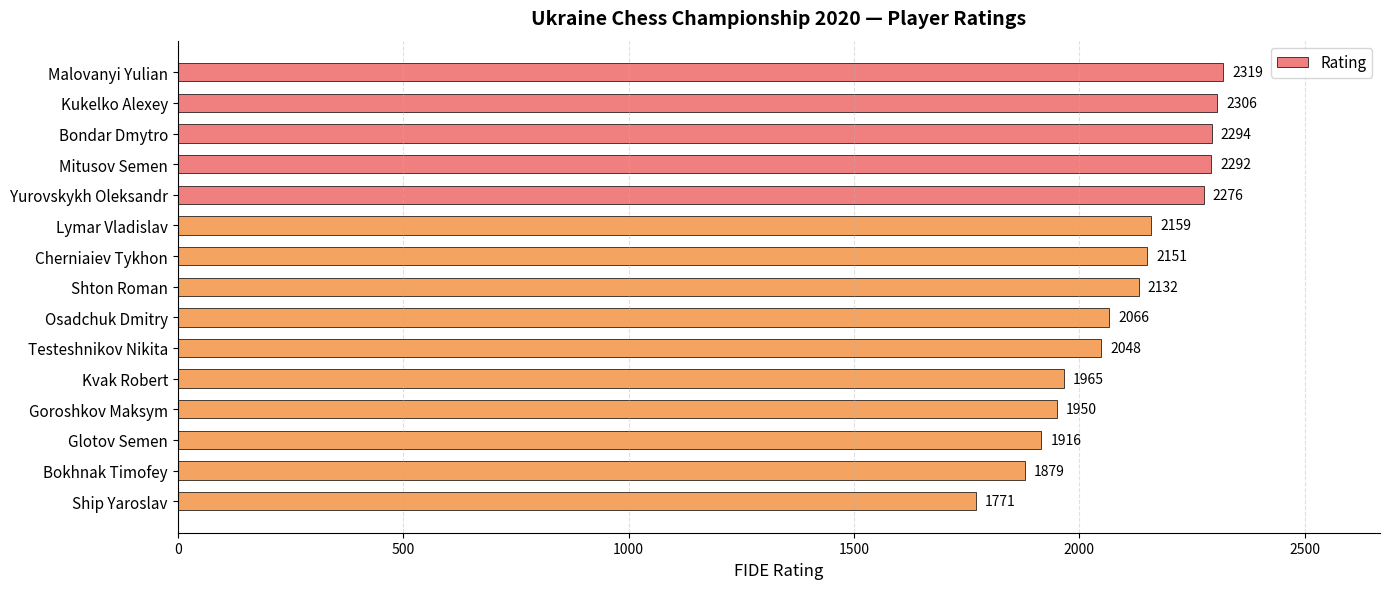

What is the smallest value displayed?

1771